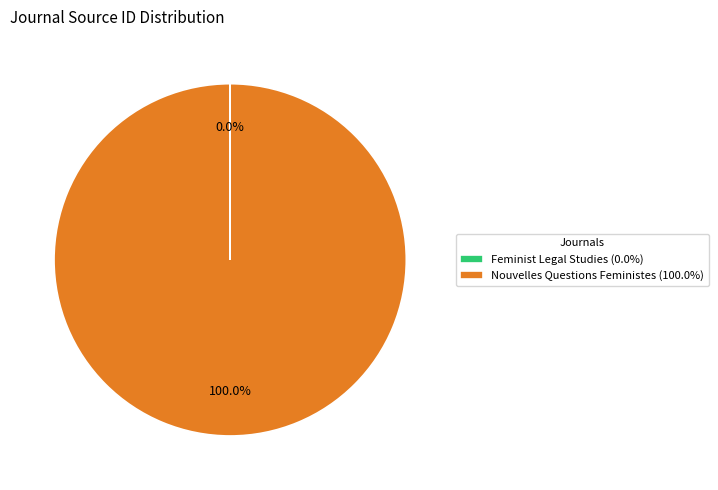

To the nearest percent, what is the average slice percentage?

50%